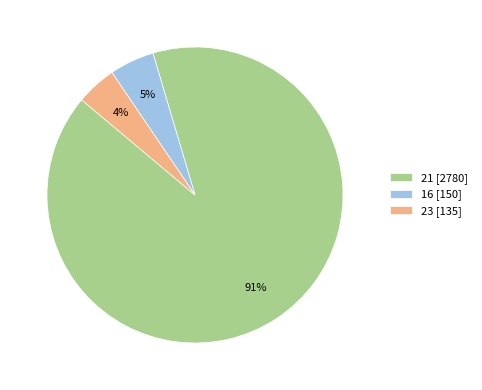

How many slices are in this pie chart?

3